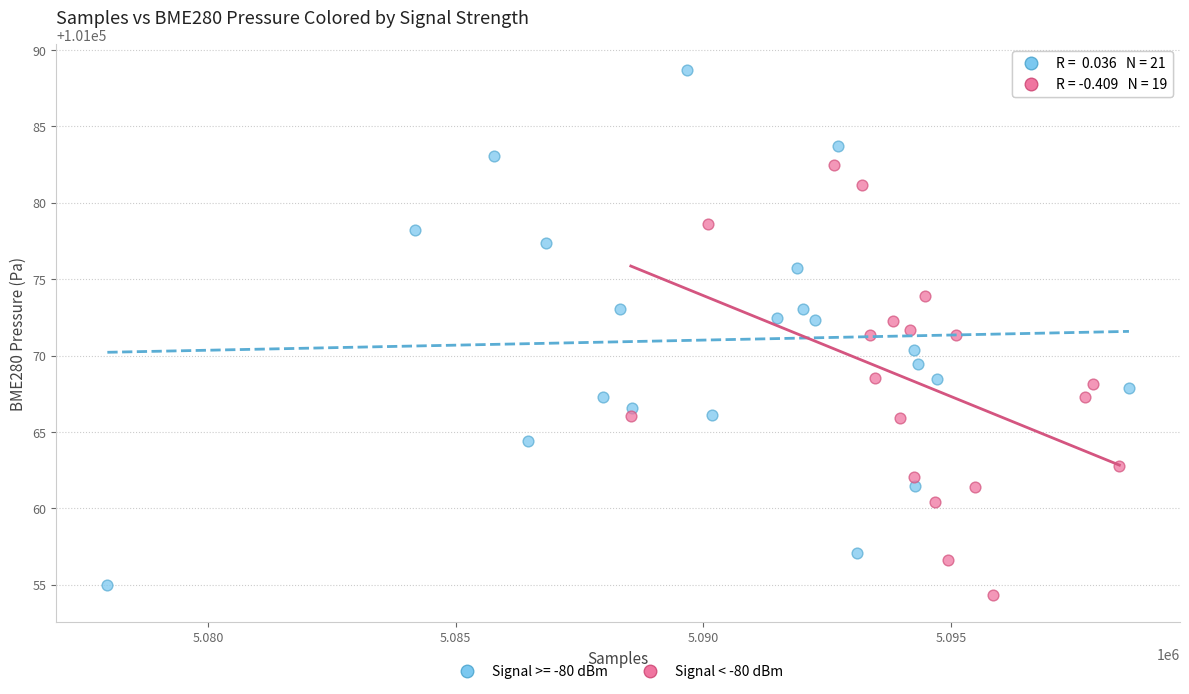

Which series reaches the maximum Y coordinate?

Signal >= -80 dBm